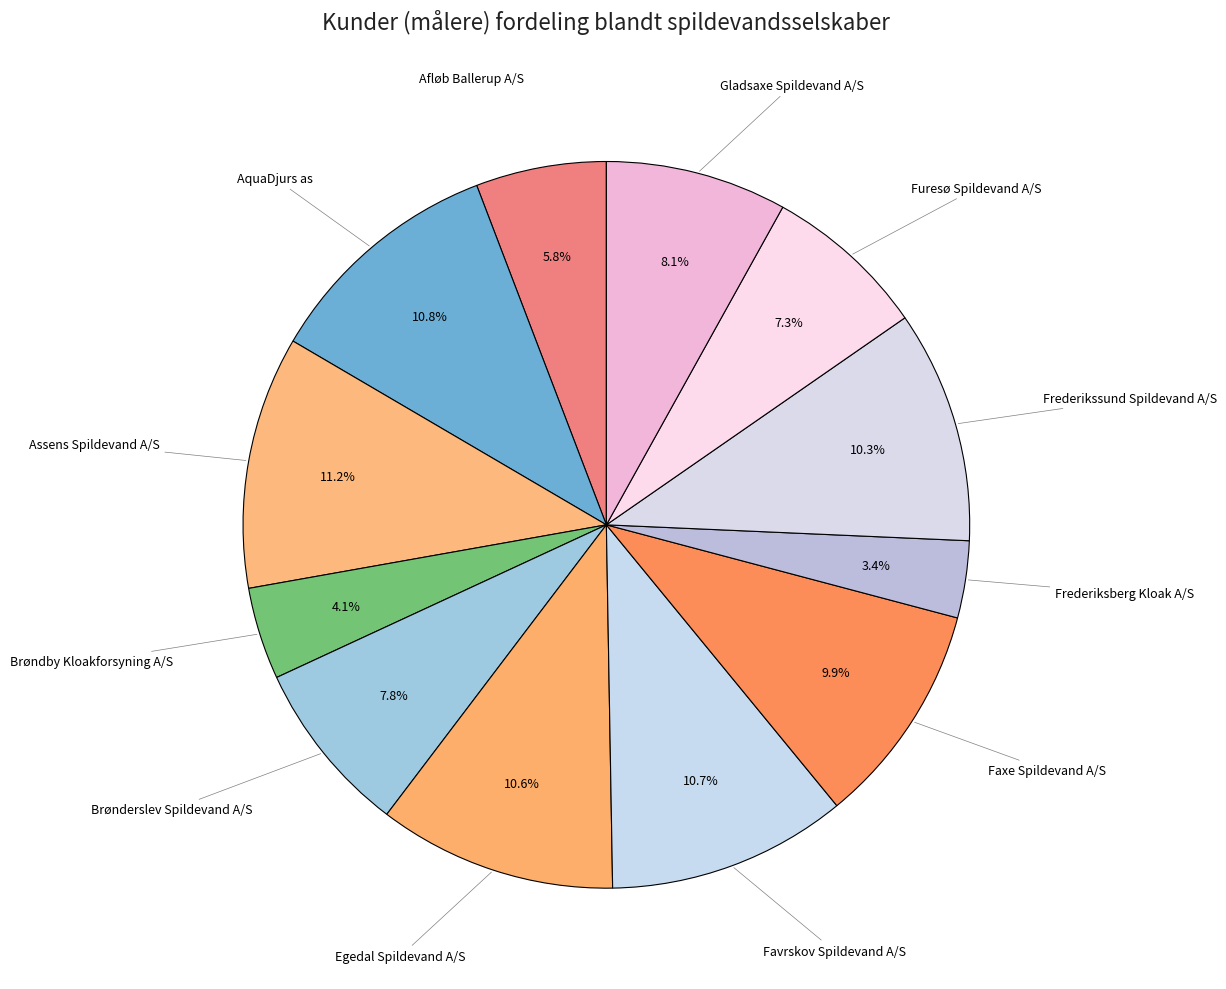

Count the number of slices in the pie.

12